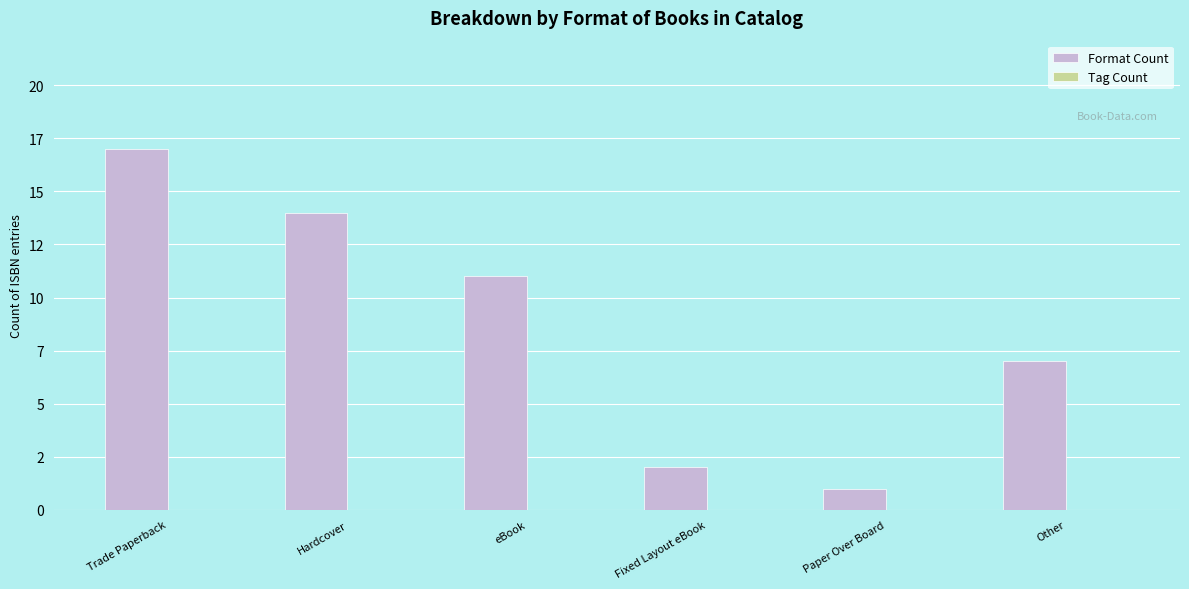

Reading right to left, list all the values displayed in this chart.

Format Count: Other=7	Paper Over Board=1	Fixed Layout eBook=2	eBook=11	Hardcover=14	Trade Paperback=17
Tag Count: Other=0	Paper Over Board=0	Fixed Layout eBook=0	eBook=0	Hardcover=0	Trade Paperback=0